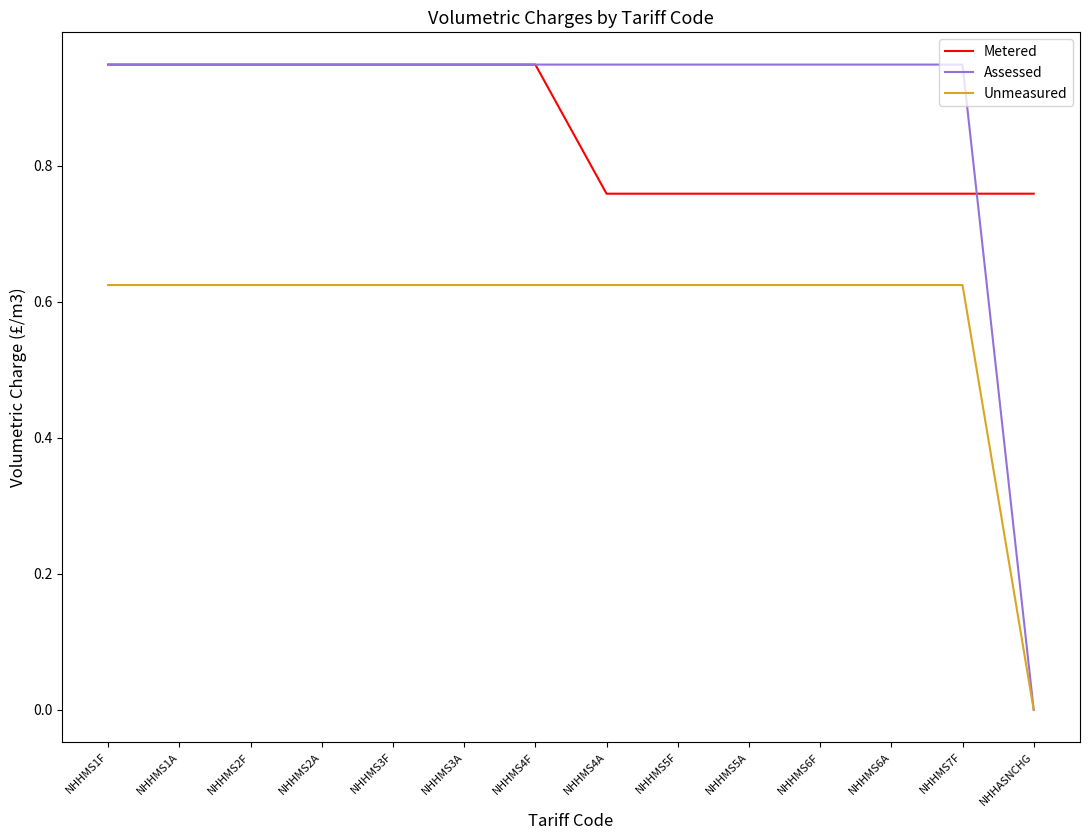

What is the difference between the highest and lowest values at NHHMS4F?

0.3